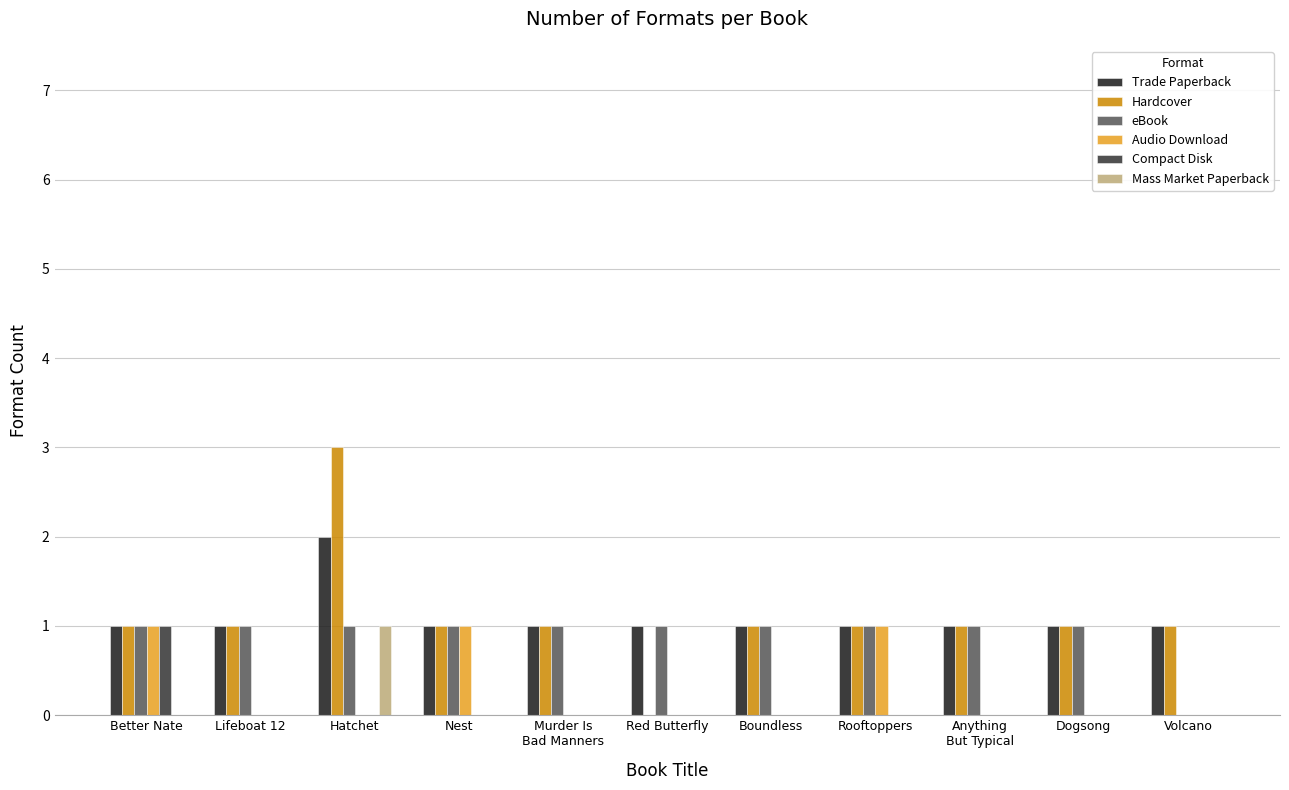

Which series changed the most between Better Nate and Rooftoppers?

Compact Disk